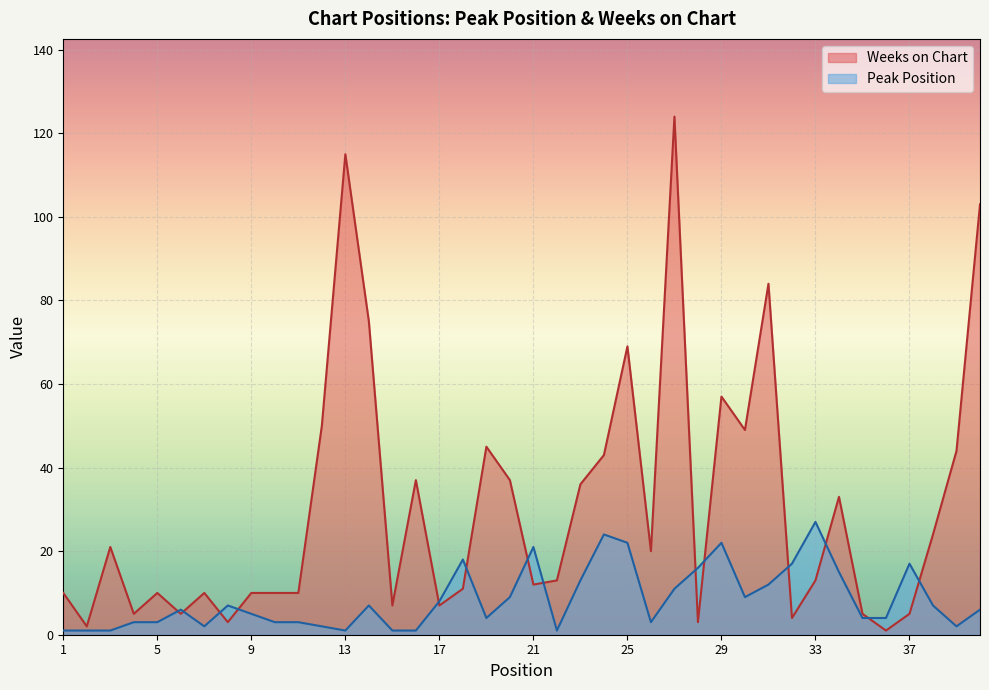

At which category does Peak Position reach its first local peak?

6